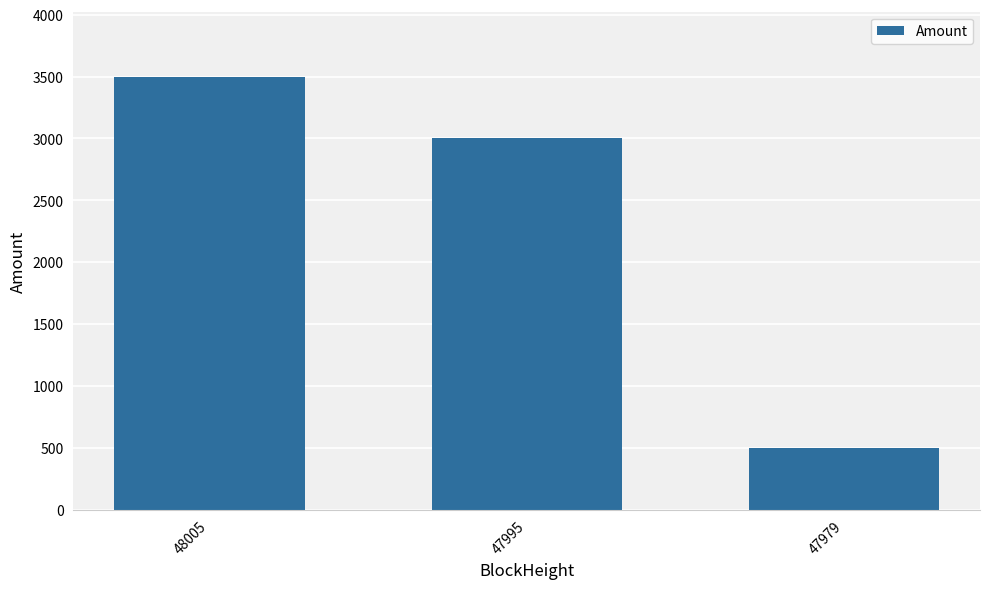

Approximately how many times larger is the value at 47995 compared to 47979?

6.0